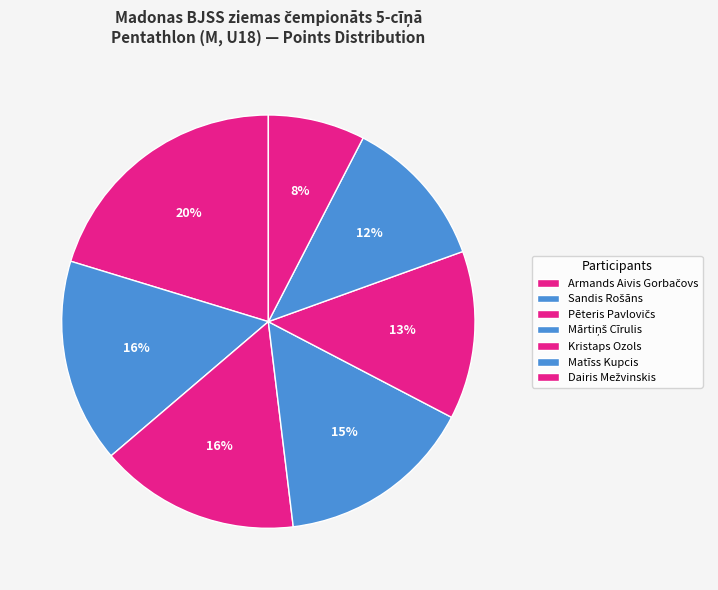

Count the number of slices in the pie.

7